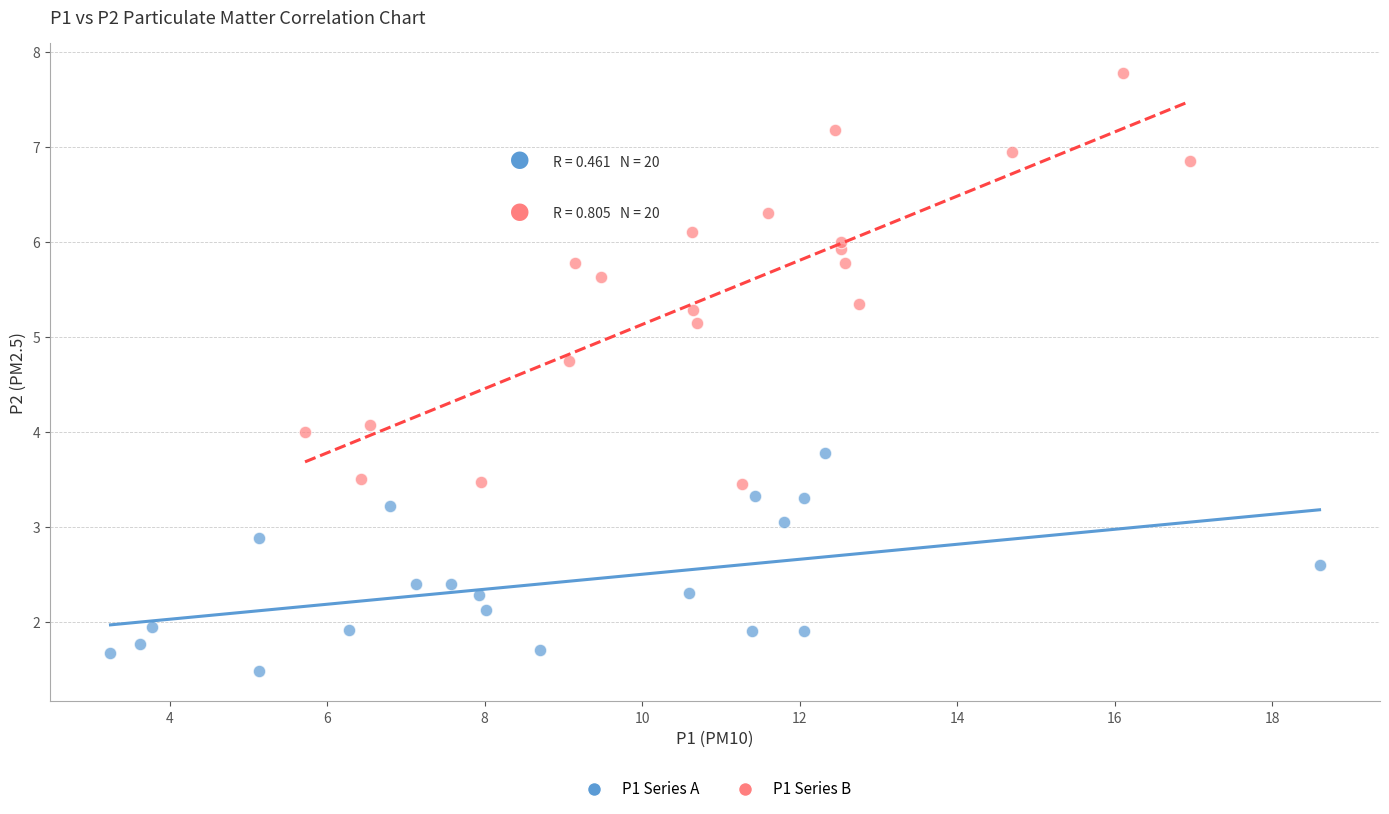

Which series reaches the maximum Y coordinate?

P1 Series B